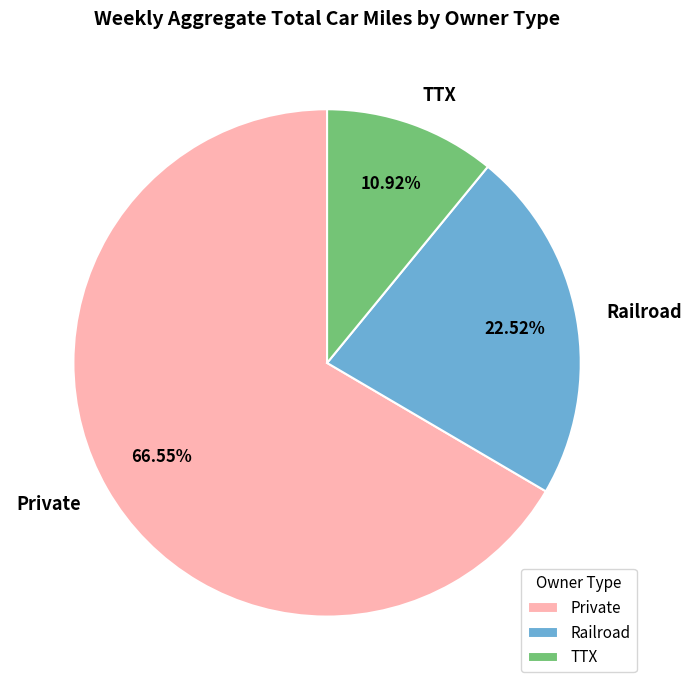

Rank the categories by value from highest to lowest.

Private, Railroad, TTX